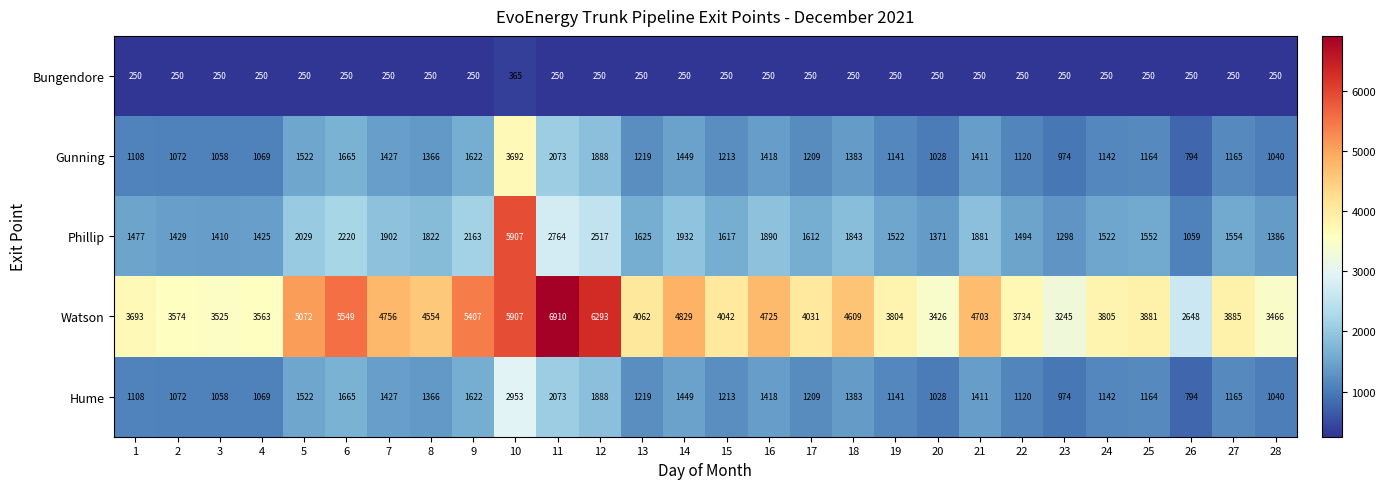

How many data points does each series have?

28